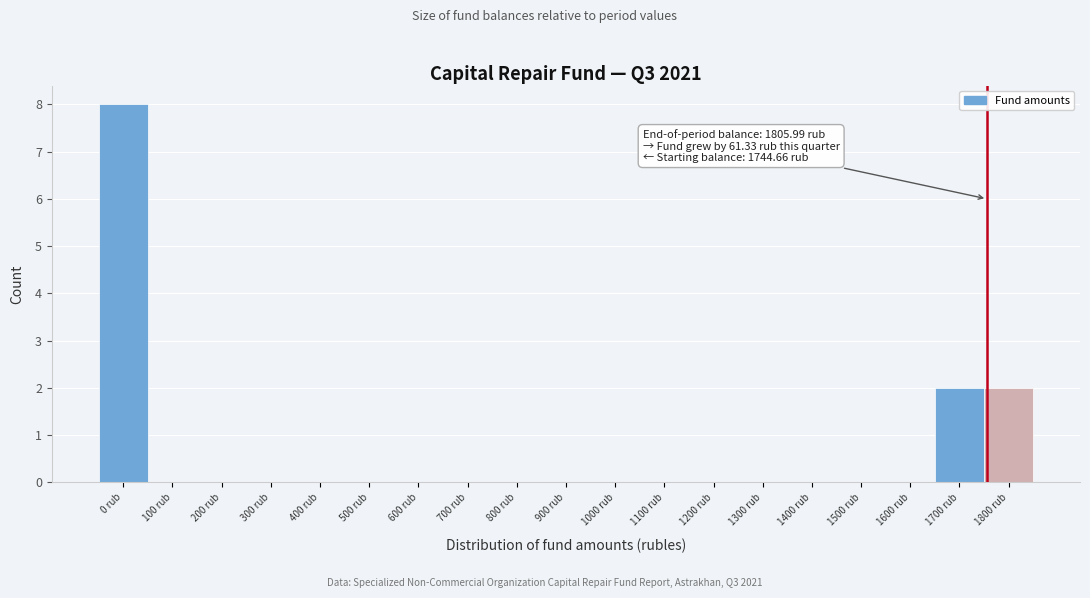

Reading left to right, transcribe all the data shown in this chart.

0 rub=8	100 rub=0	200 rub=0	300 rub=0	400 rub=0	500 rub=0	600 rub=0	700 rub=0	800 rub=0	900 rub=0	1000 rub=0	1100 rub=0	1200 rub=0	1300 rub=0	1400 rub=0	1500 rub=0	1600 rub=0	1700 rub=2	1800 rub=2